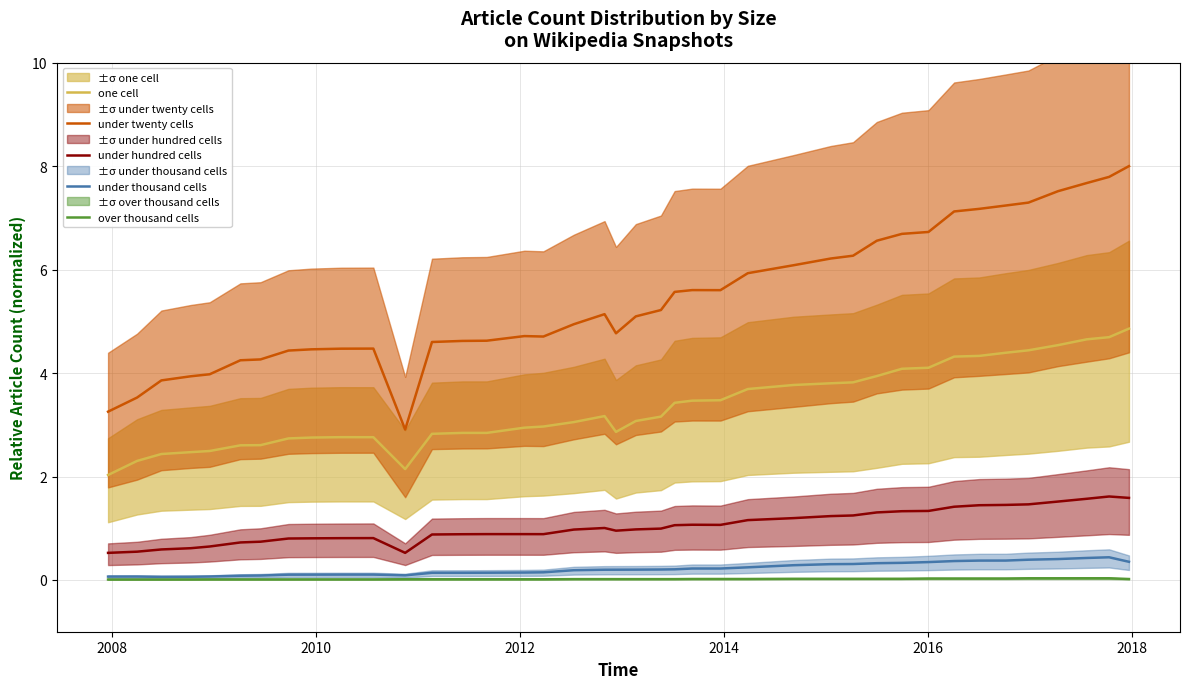

True or false: one cell and under thousand cells intersect in this chart.

False